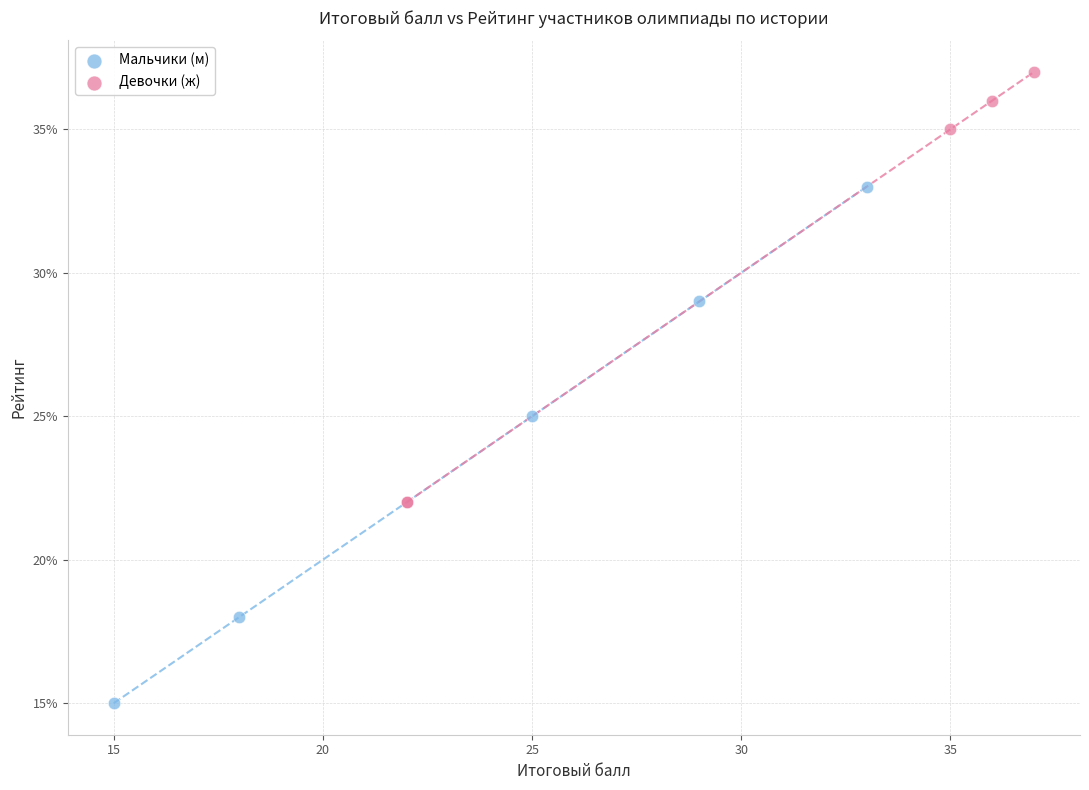

What are all the series names shown in the legend?

Мальчики (м), Девочки (ж)